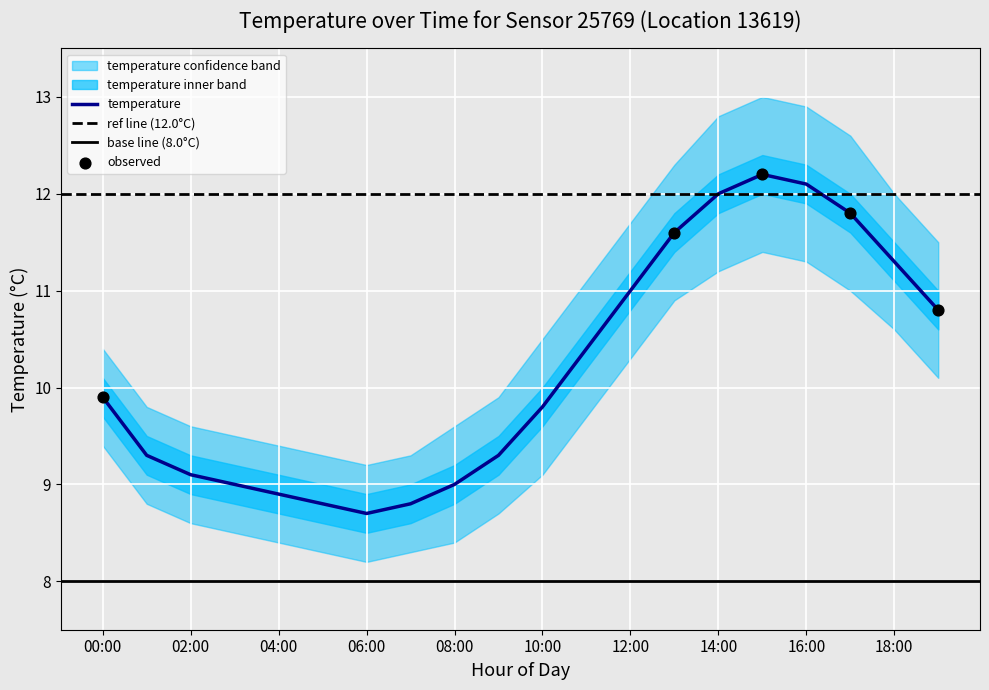

Which series has the largest Y range (max minus min)?

temperature_upper